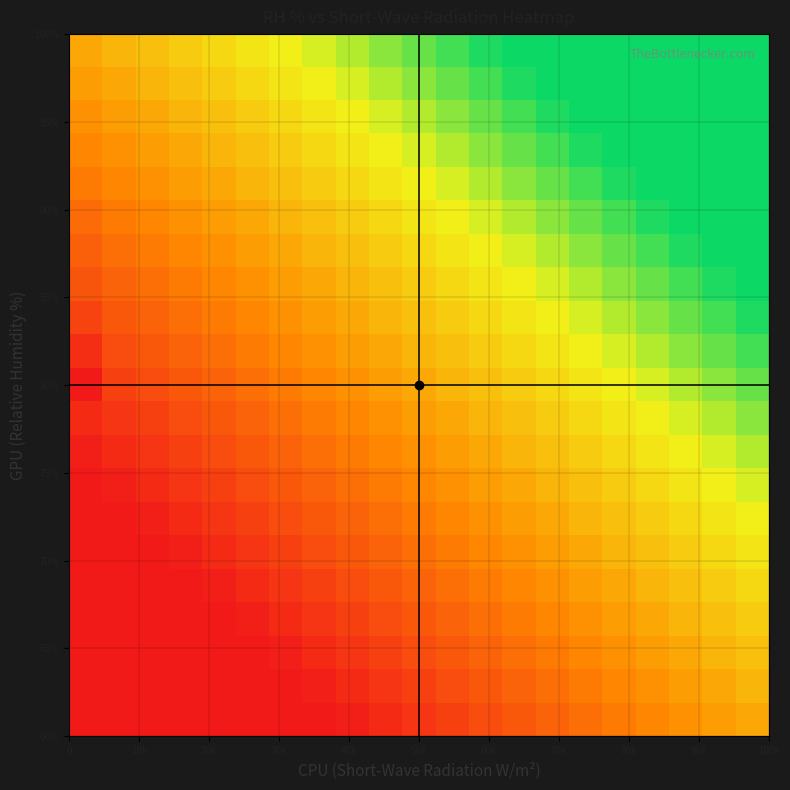

How many series are shown in this chart?

21